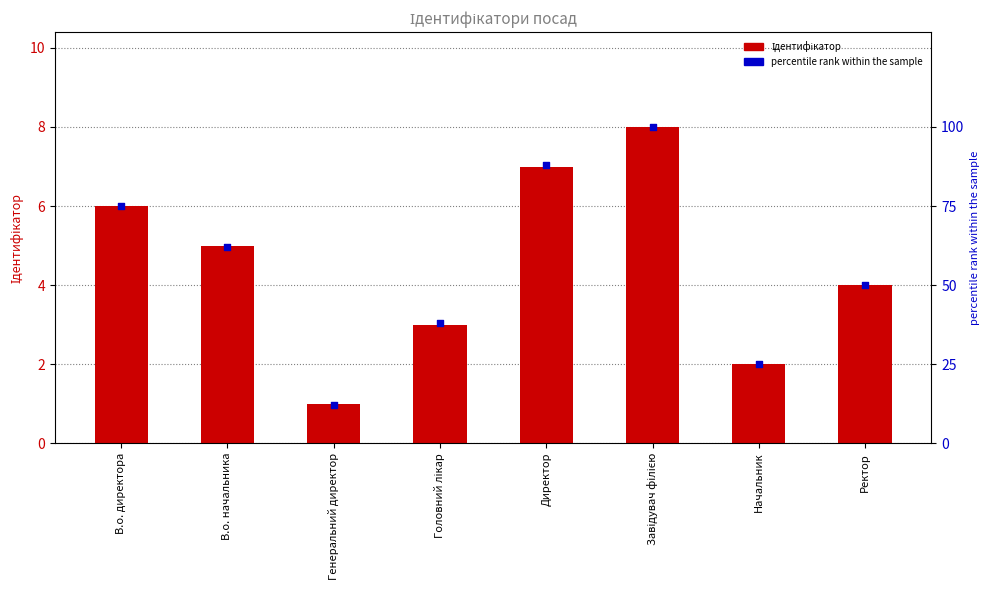

Which series contains the lowest Y value?

Ідентифікатор